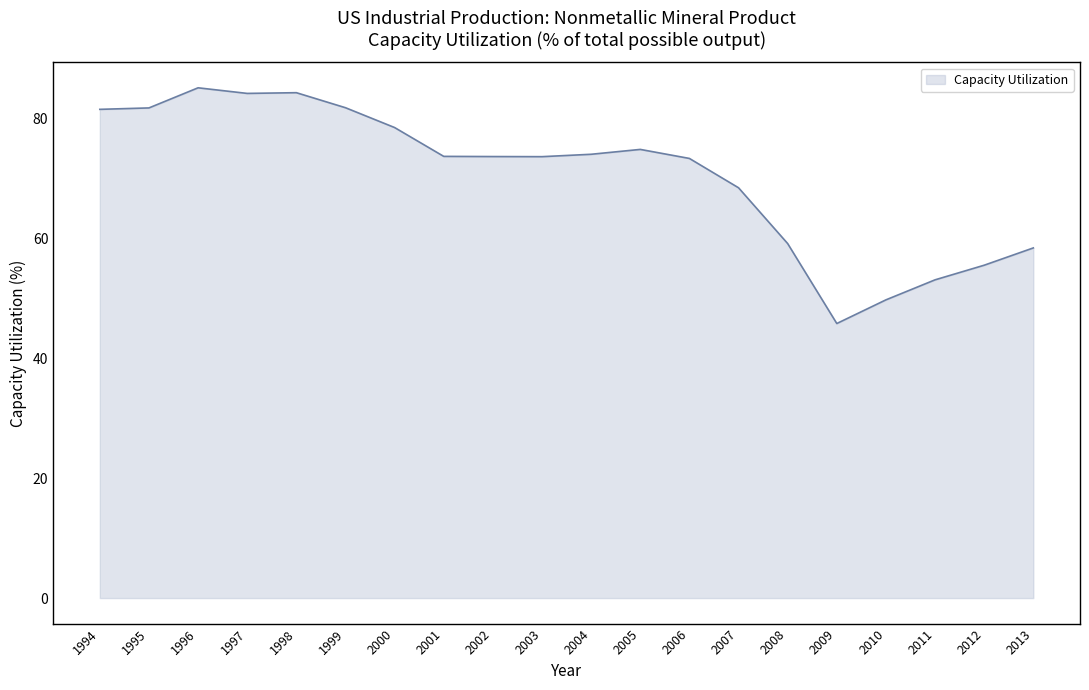

Which label corresponds to the largest value in the chart?

1996